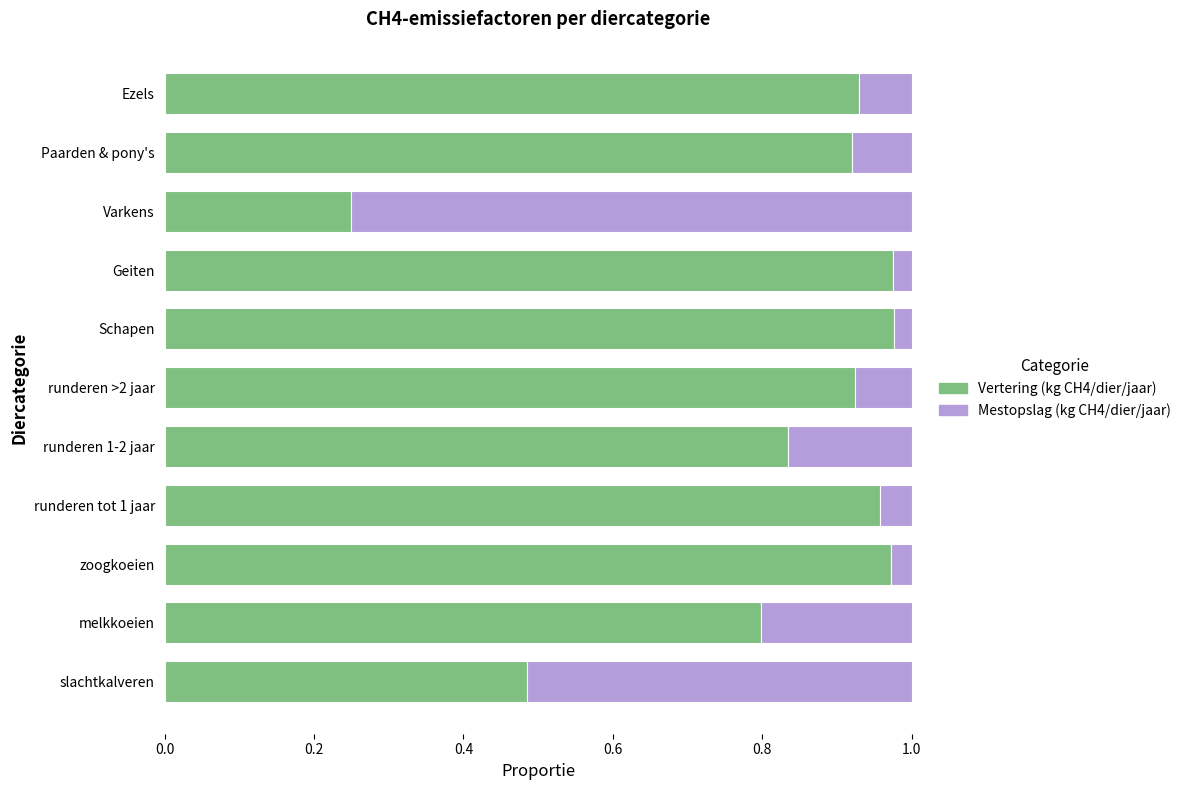

What is the sum of all Vertering (kg CH4/dier/jaar) values?

9.0